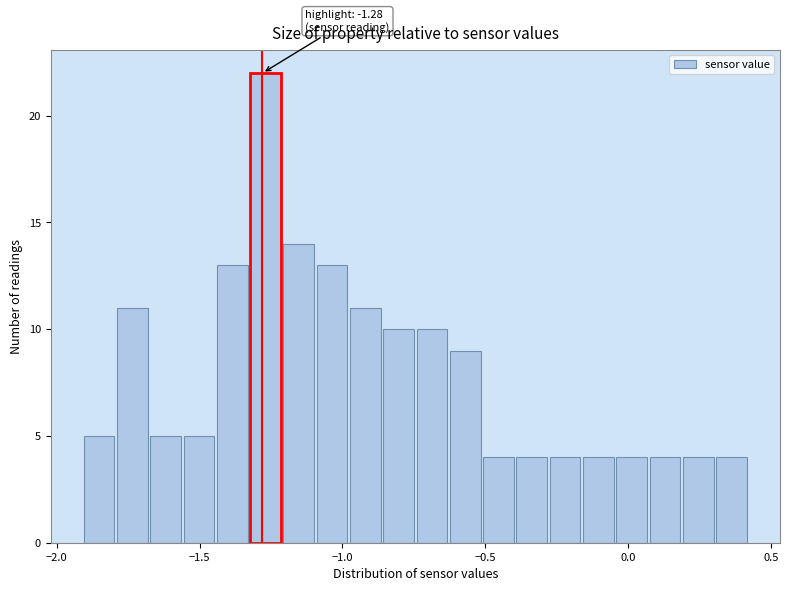

Read against the x-axis, roughly where is the centre of the tallest bar?

-1.25